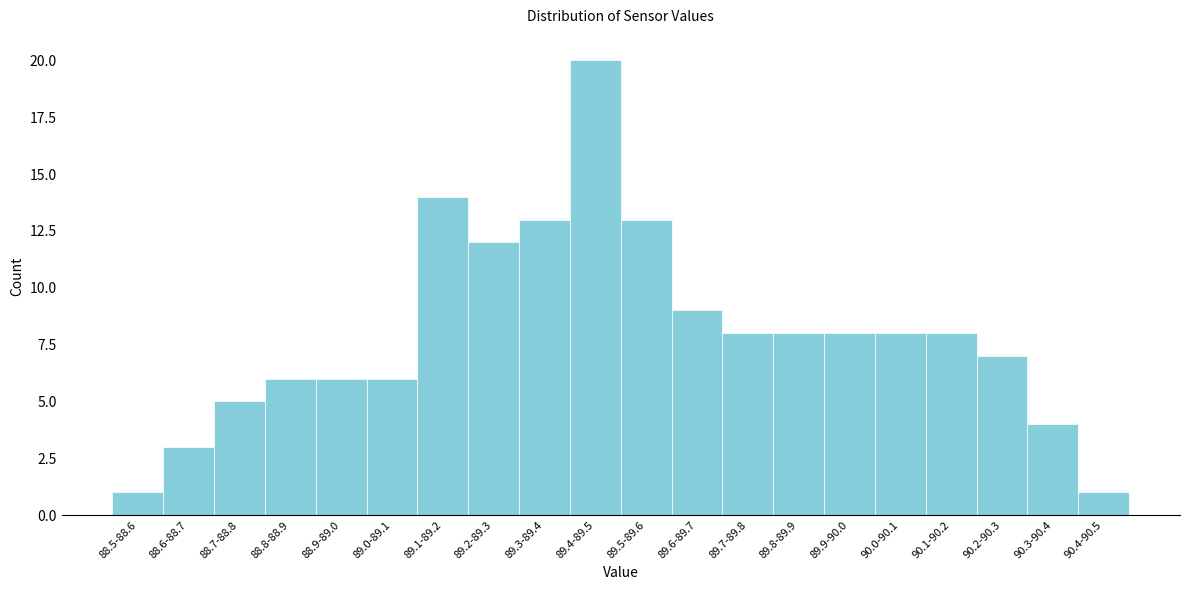

Reading left to right, extract all data points from this chart.

1	3	5	6	6	6	14	12	13	20	13	9	8	8	8	8	8	7	4	1